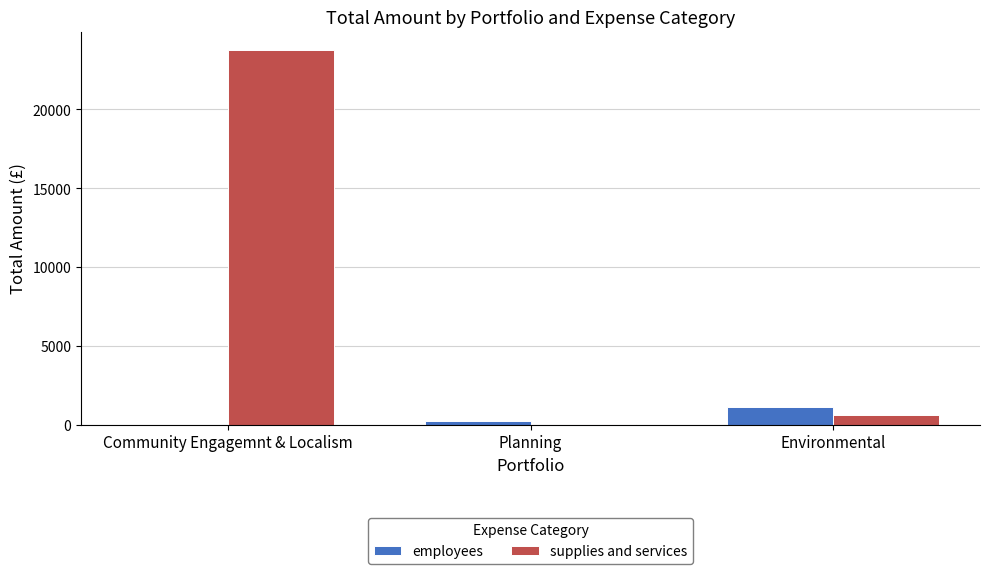

Which series has the largest total across all categories?

supplies and services